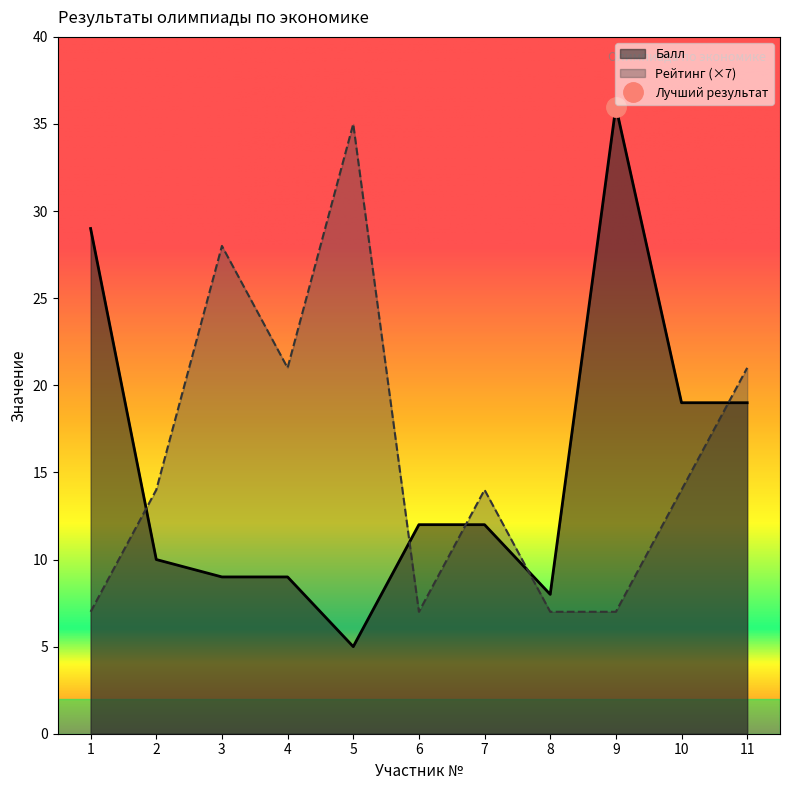

At 10, list the series in order from largest to smallest.

Балл, Рейтинг